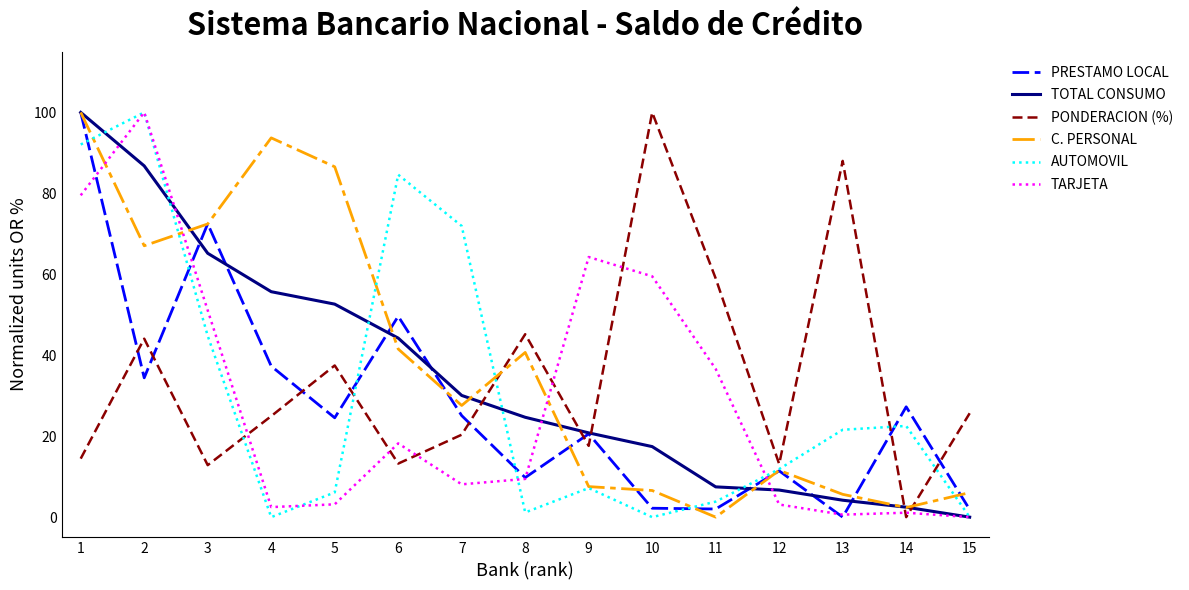

What is the highest value of the PRESTAMO LOCAL series?

100.0